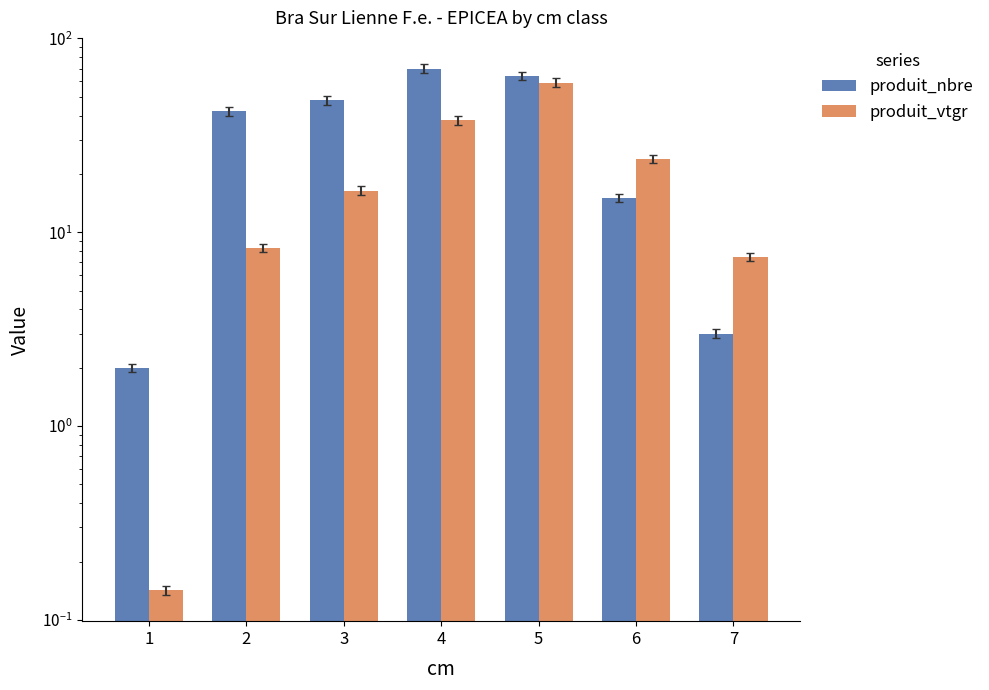

Is it true that produit_nbre equals 2.0 at 1?

True